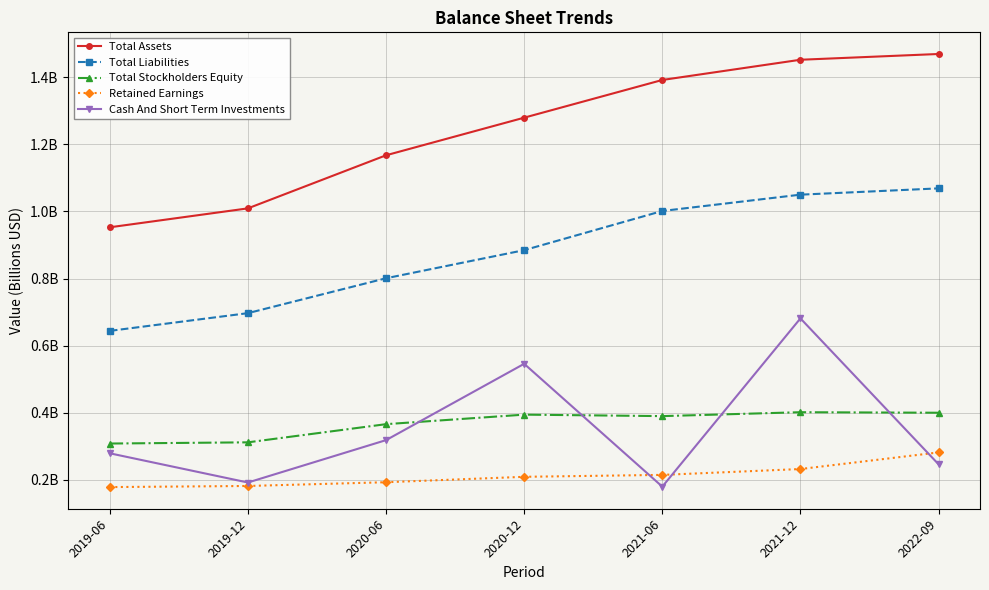

What is the sum of the Total Stockholders Equity values at 2019-06 and 2021-12?

0.7